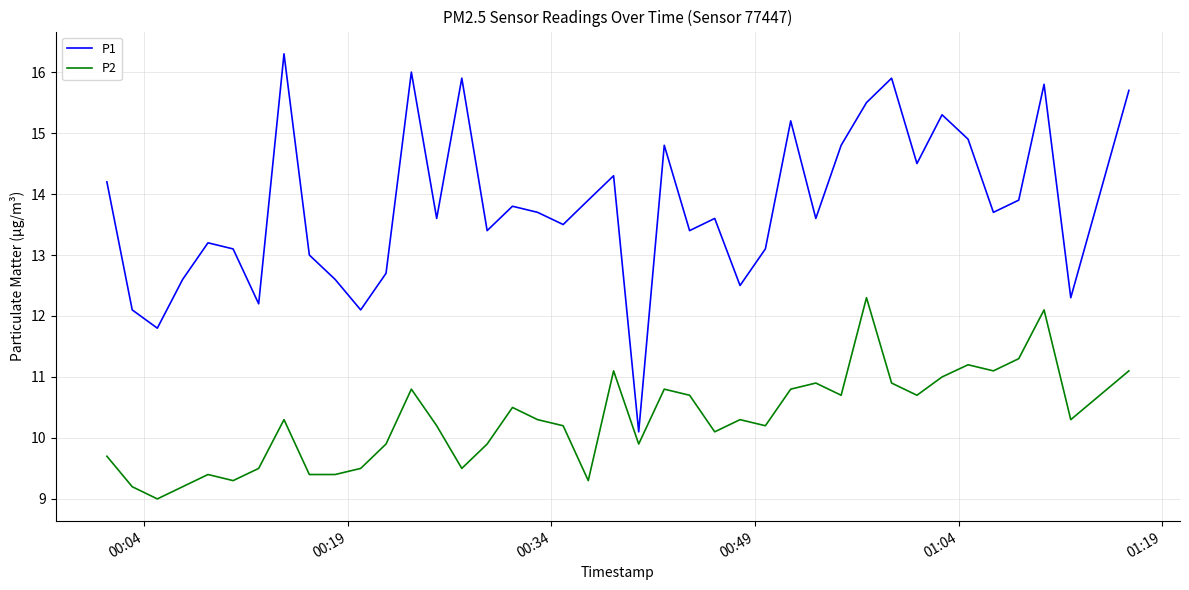

Which series has the largest total across all categories?

P1